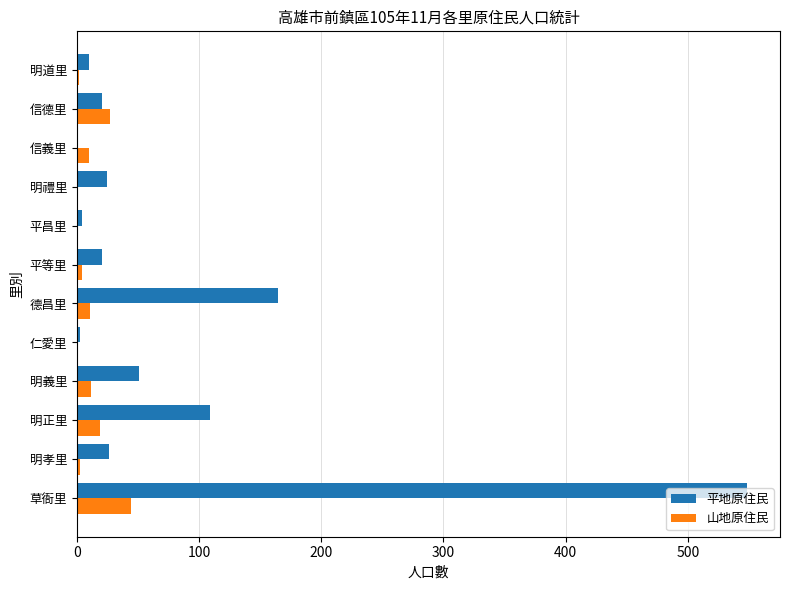

What is the sum of the 山地原住民 values at 信德里 and 草衙里?

71